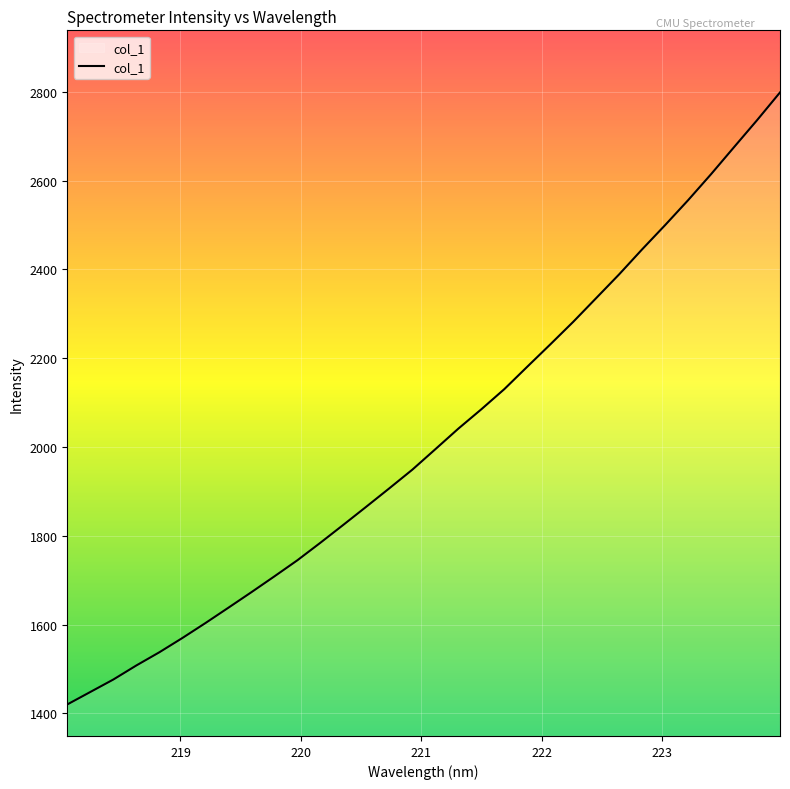

What is the greatest value displayed?

2798.6